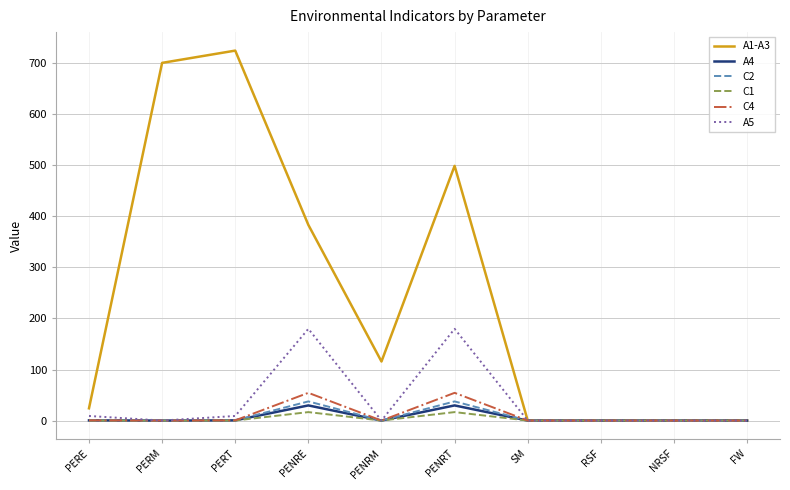

What is the difference between the highest and lowest values at PERM?

700.5